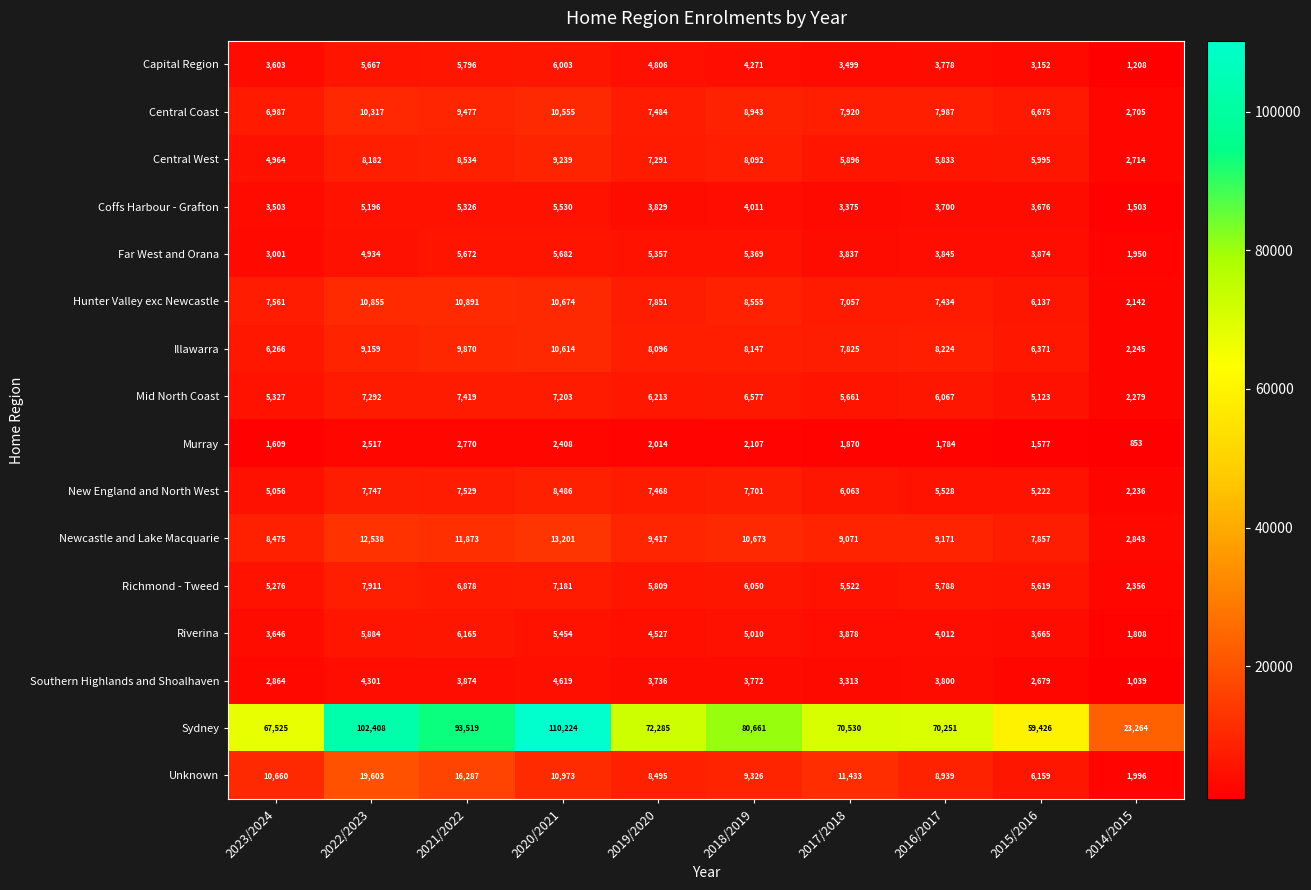

What is the sum of the Mid North Coast values at 2022/2023 and 2020/2021?

14495